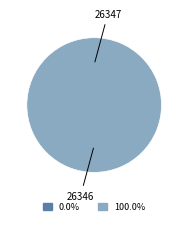

Which category has the smallest portion of the pie?

26347